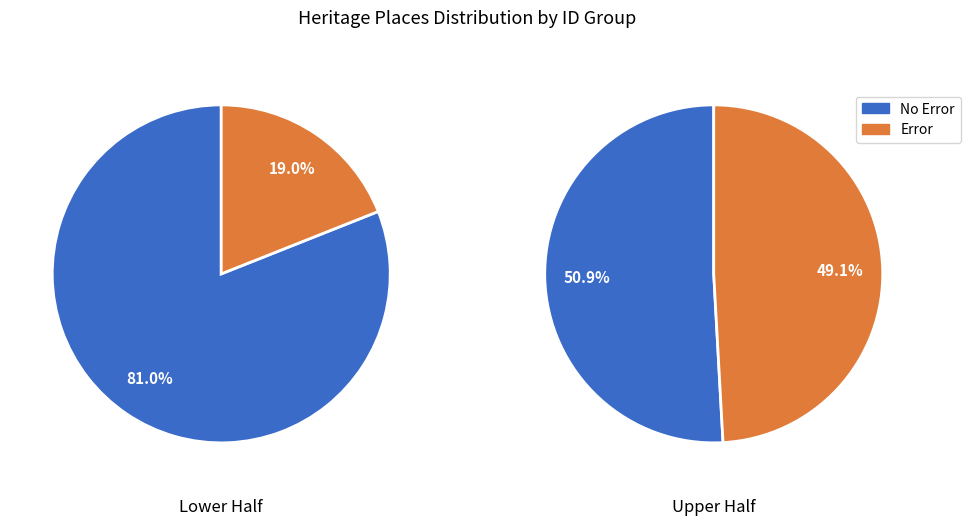

Combined, what portion of the pie is 1 and 0?

100.0%